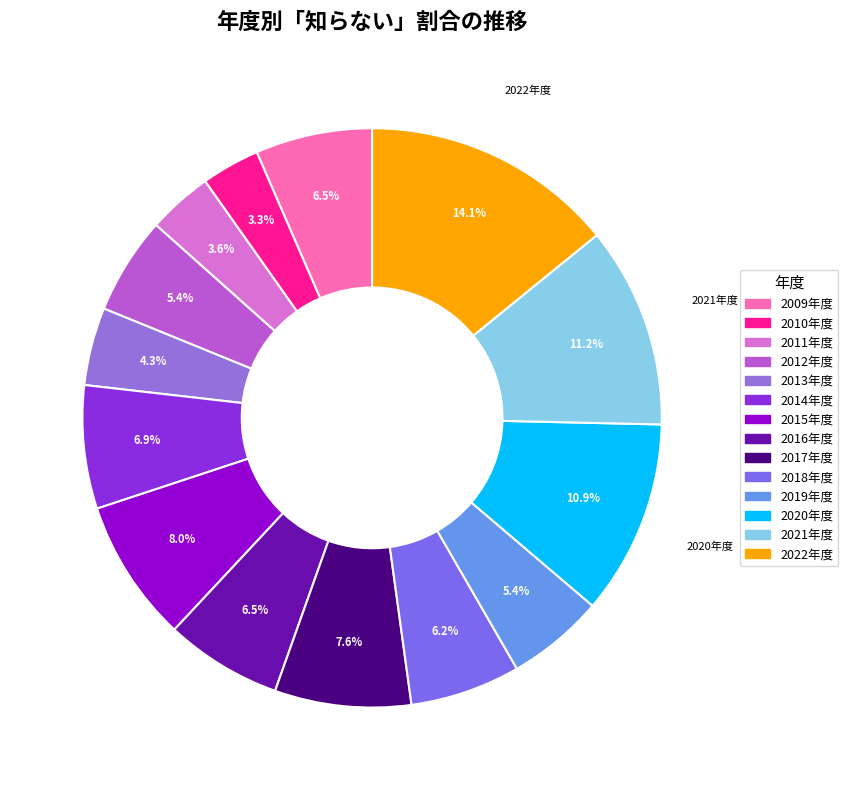

True or false: 2012年度 accounts for 1% of the total.

False